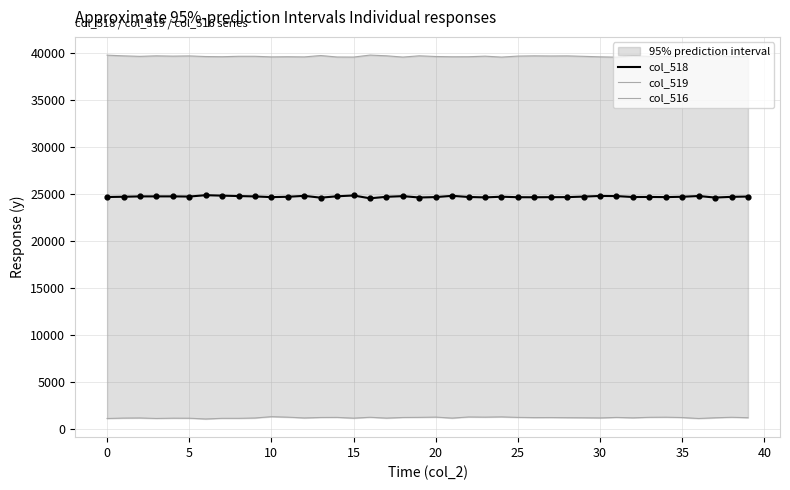

What is the total value across all series at 39?

65535